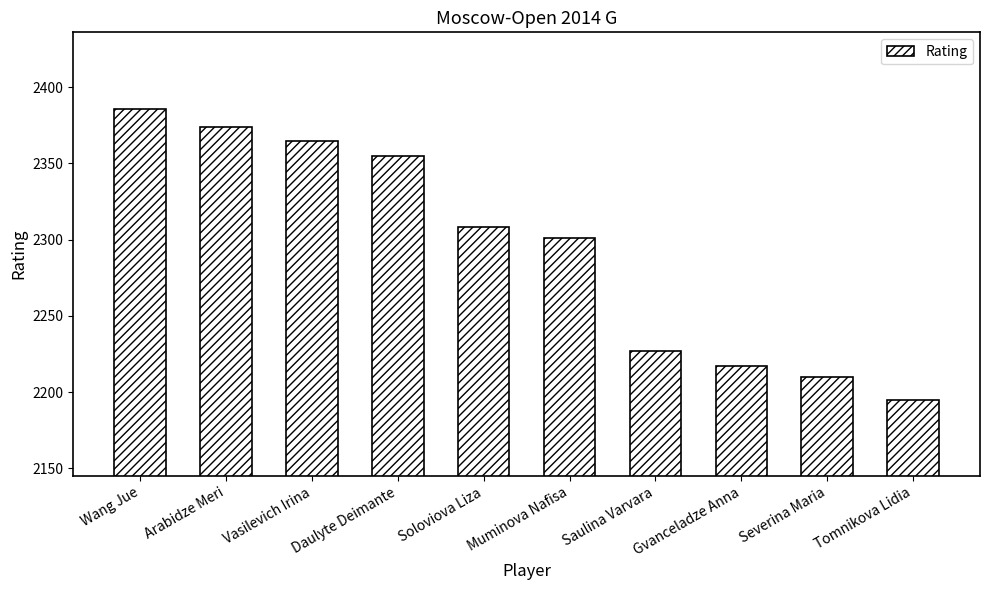

What is the difference between the second highest and minimum values?

179